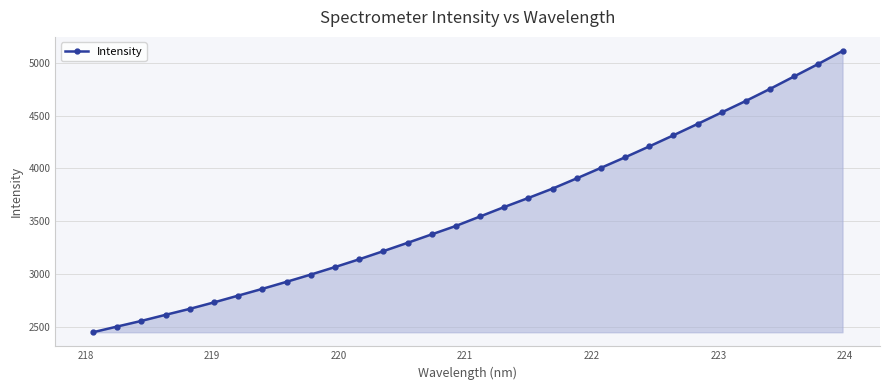

What is the average value?

3601.6